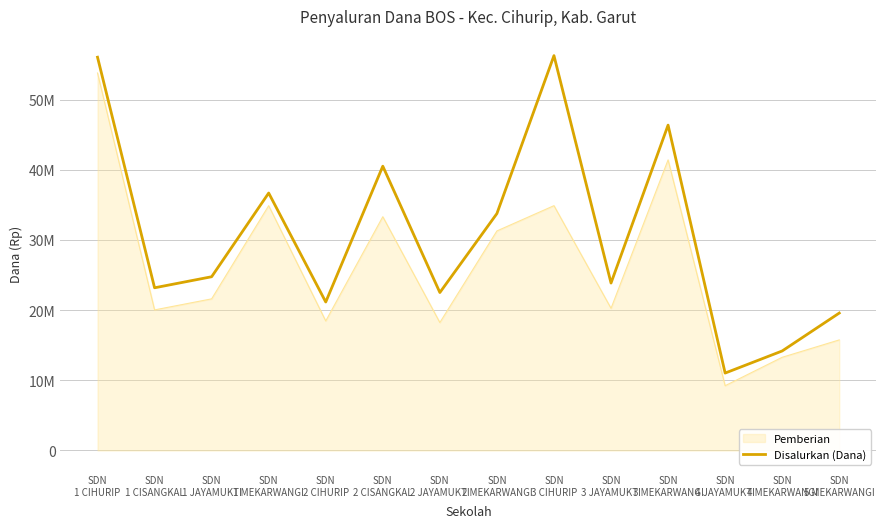

What are all the series names shown in the legend?

Pemberian, Disalurkan (Dana)